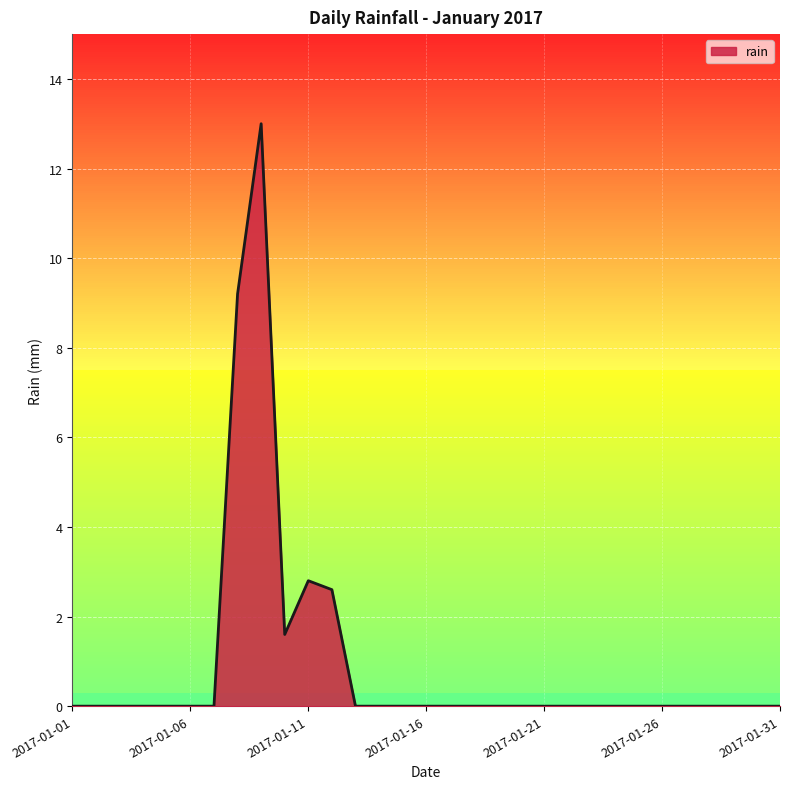

What is the difference between the maximum and minimum values?

13.0